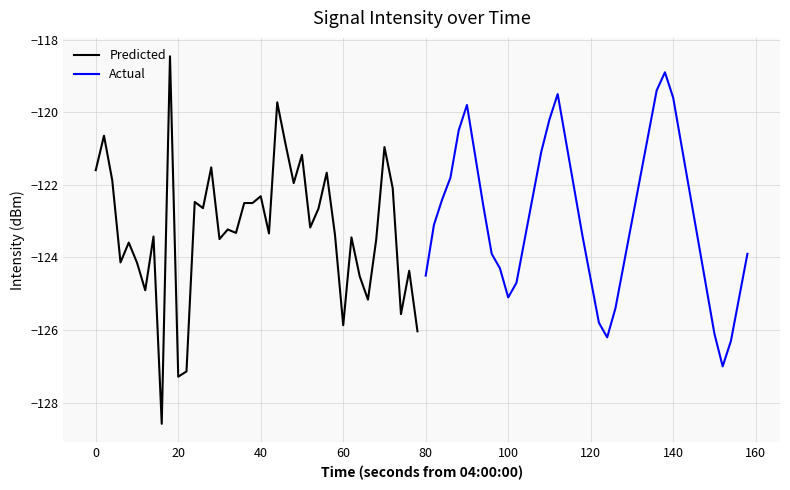

True or false: Predicted has a value of -192.7 at 20.

False